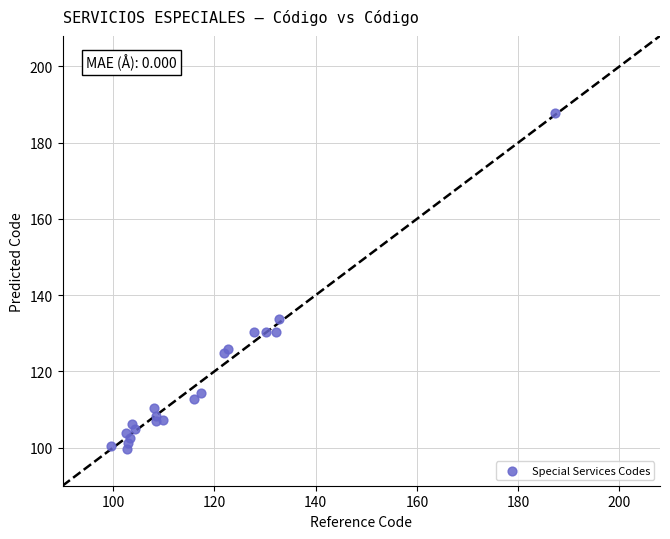

What Y value in the scatter plot is closest to 143?

133.7